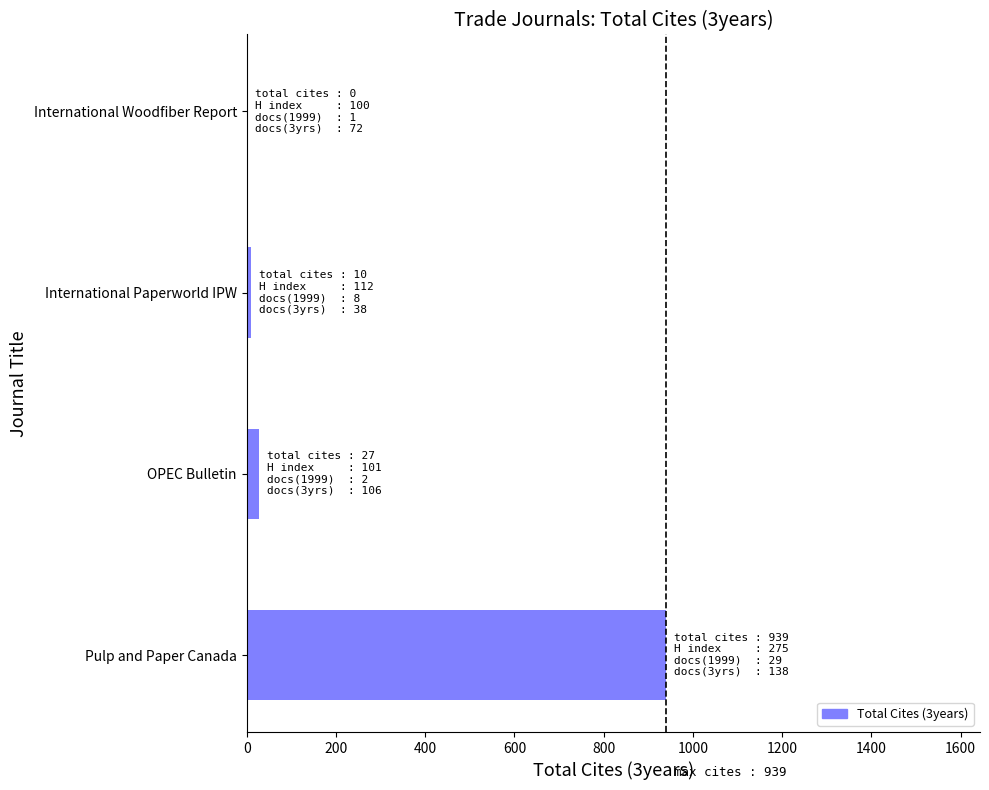

The value at International Woodfiber Report is 0. True or false?

True